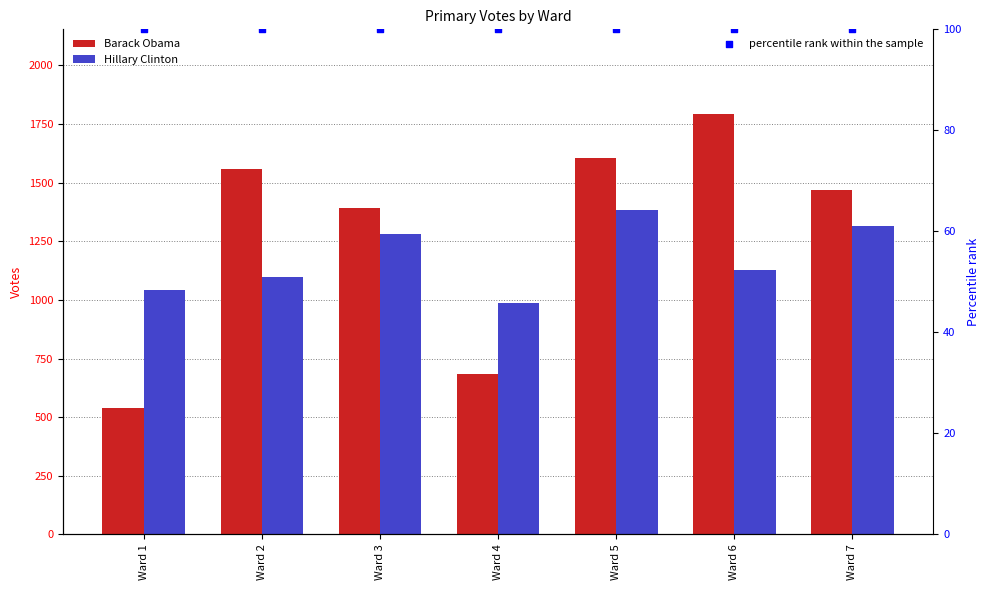

At how many categories does at least one series exceed 1512?

3